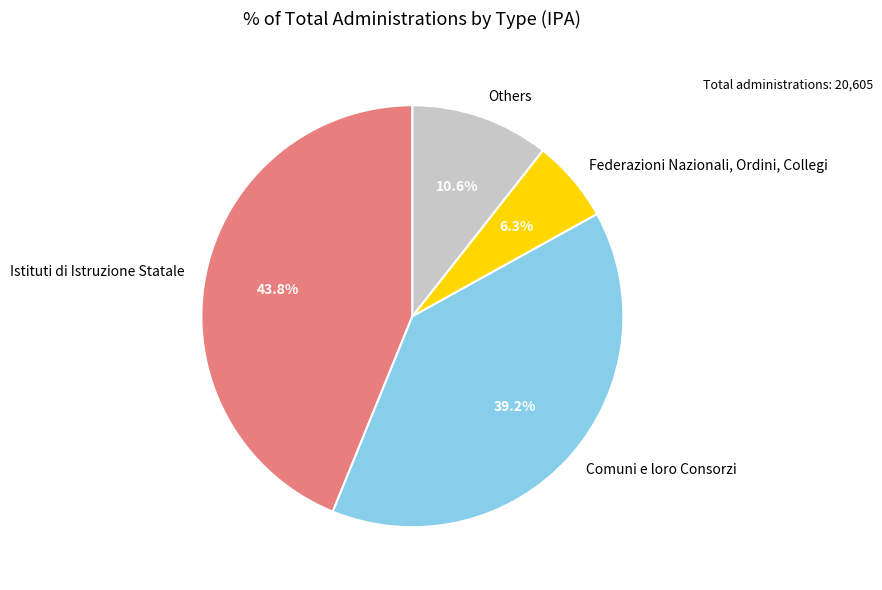

What is the ratio of the value at Istituti di Istruzione Statale to the value at Others?

4.1